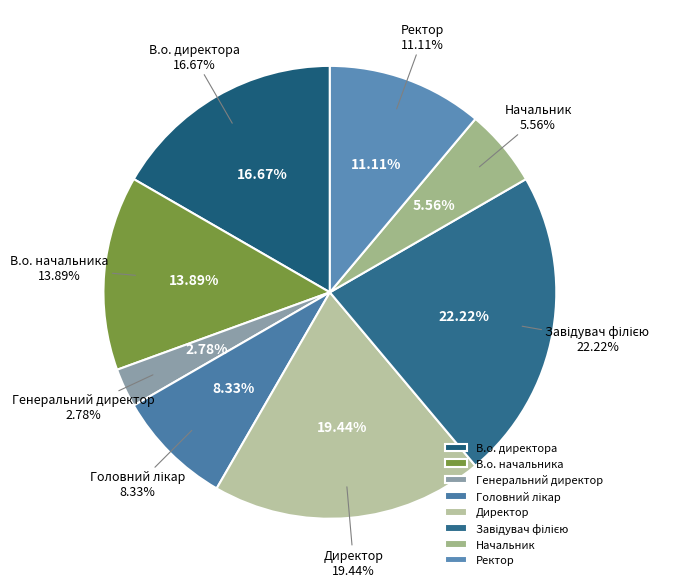

To the nearest percent, what percentage of the pie is Завідувач філією?

22%